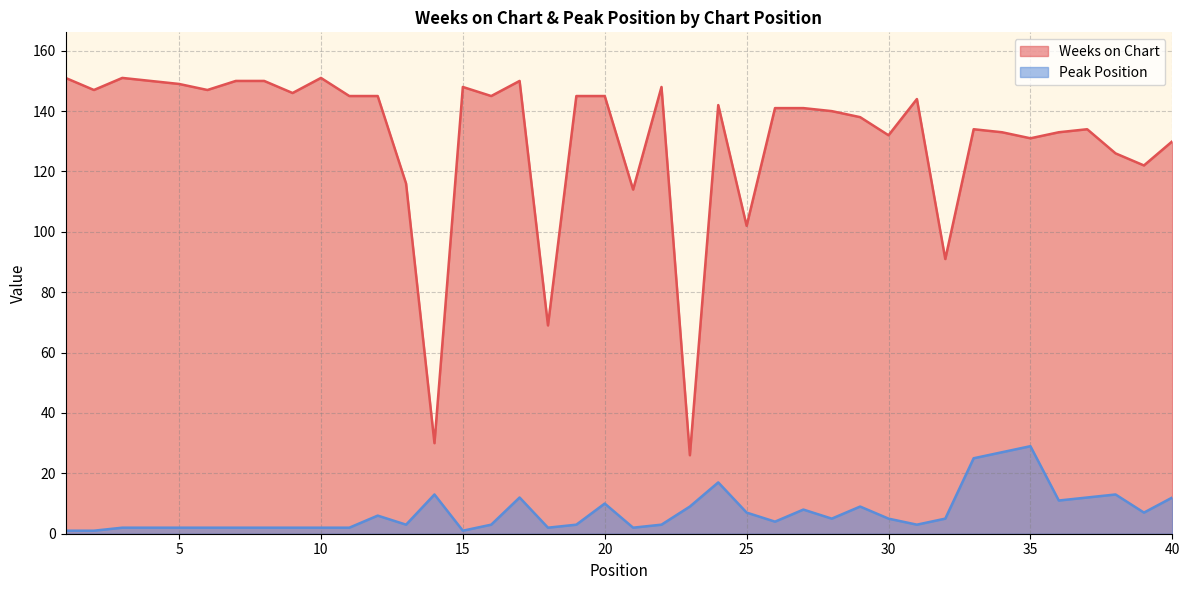

Which label corresponds to the largest value in the chart?

1